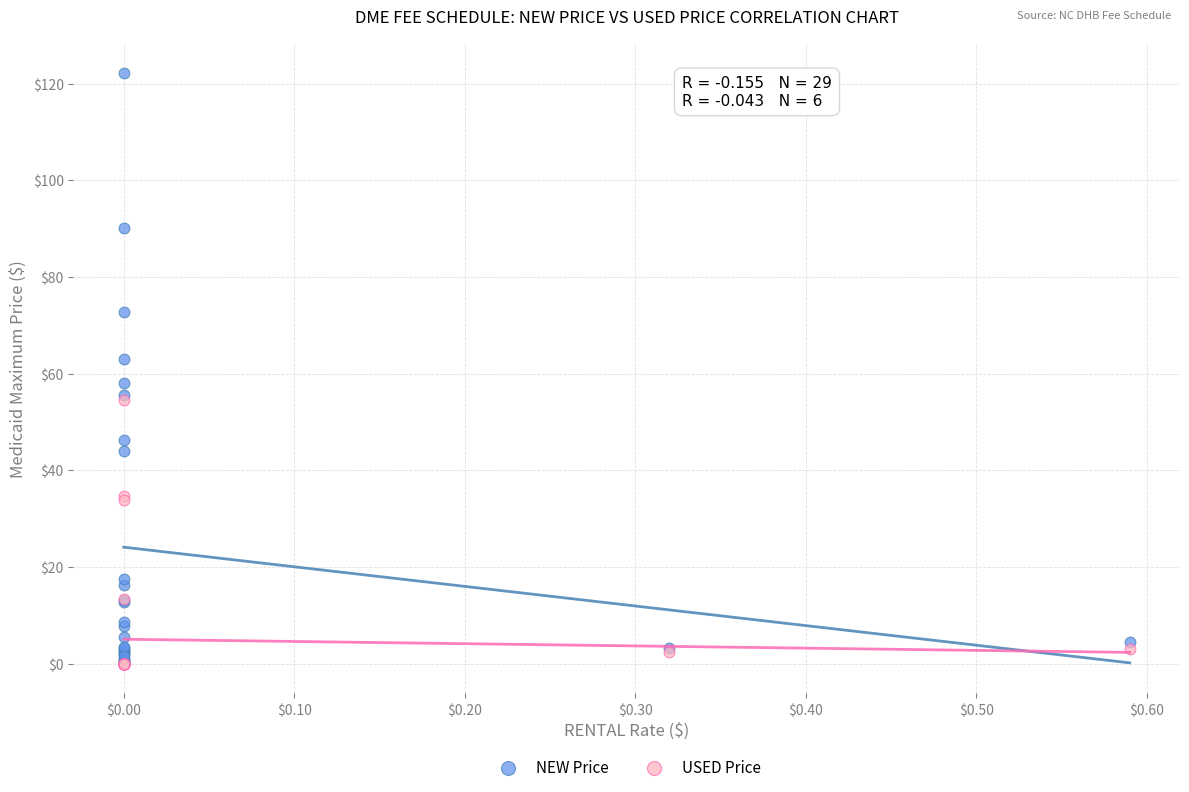

What are all the series names shown in the legend?

NEW Price, USED Price